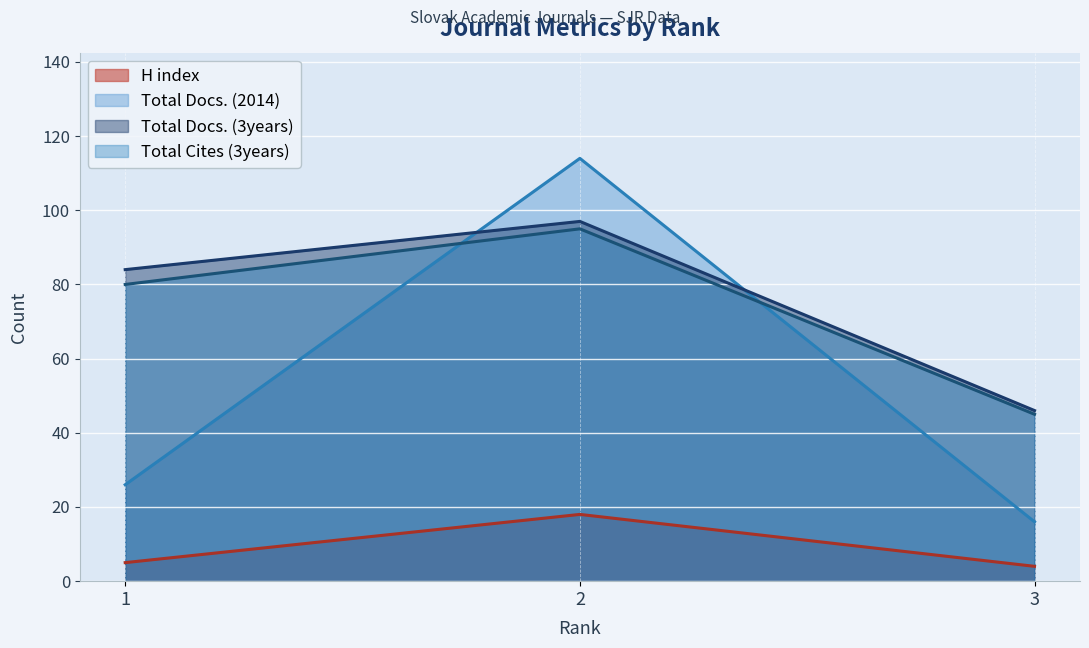

How many series are shown in this chart?

4